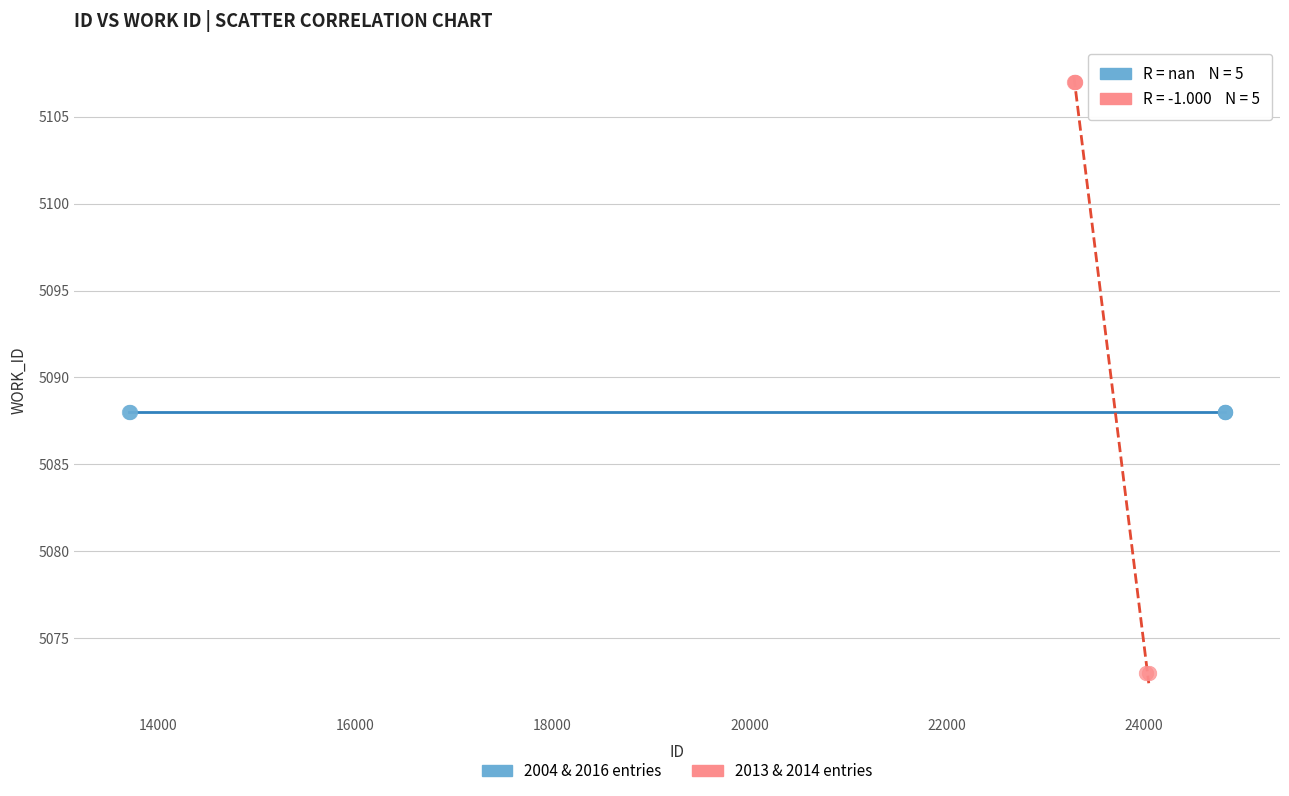

Which series contains the lowest Y value?

2013 & 2014 entries